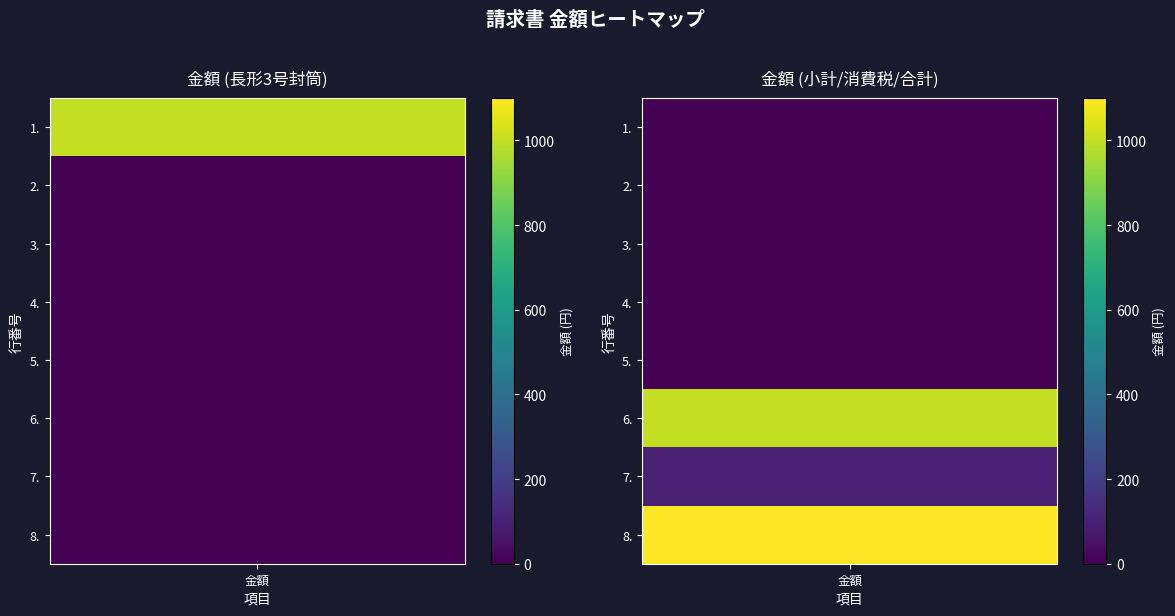

How many positive values does the 長形3号封筒 series have?

1